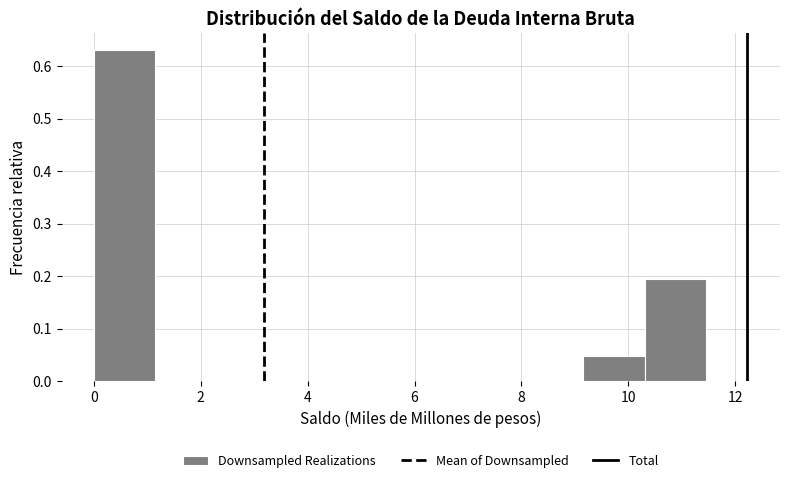

Reading left to right, transcribe this chart: for each bar, give the range it covers on the x-axis and its height. Neither the bar edges nor the heights are printed on the chart, so give them approximately, as read against the axes.

0.0 to 1.2: 0.63
1.2 to 2.2: 0
2.2 to 3.4: 0
3.4 to 4.6: 0
4.6 to 5.8: 0
5.8 to 6.8: 0
6.8 to 8.0: 0
8.0 to 9.2: 0
9.2 to 10.4: 0.05
10.4 to 11.4: 0.19